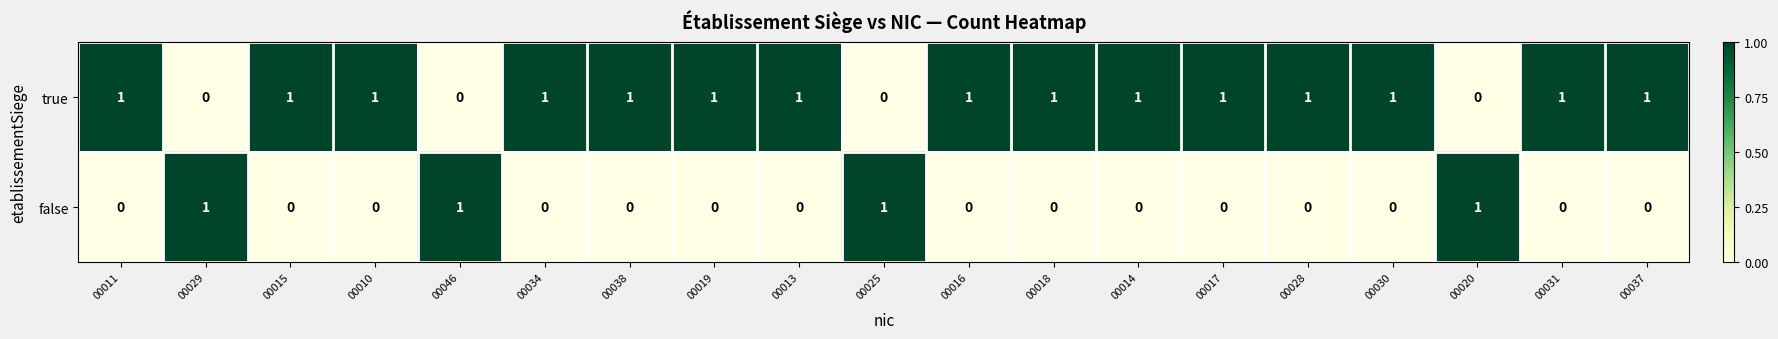

Is the value of true at 00010 greater than the value of false at 00031?

Yes